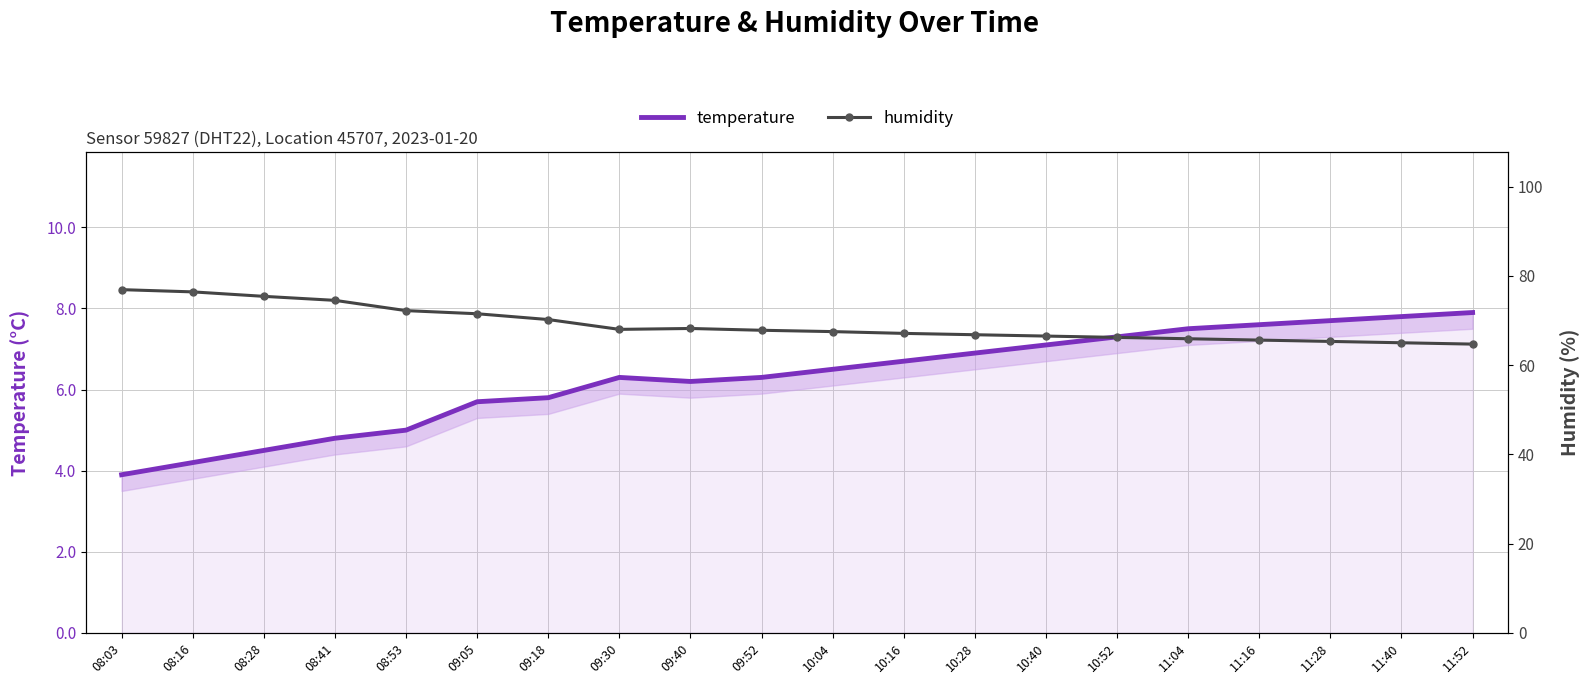

At how many categories does at least one series exceed 33?

20